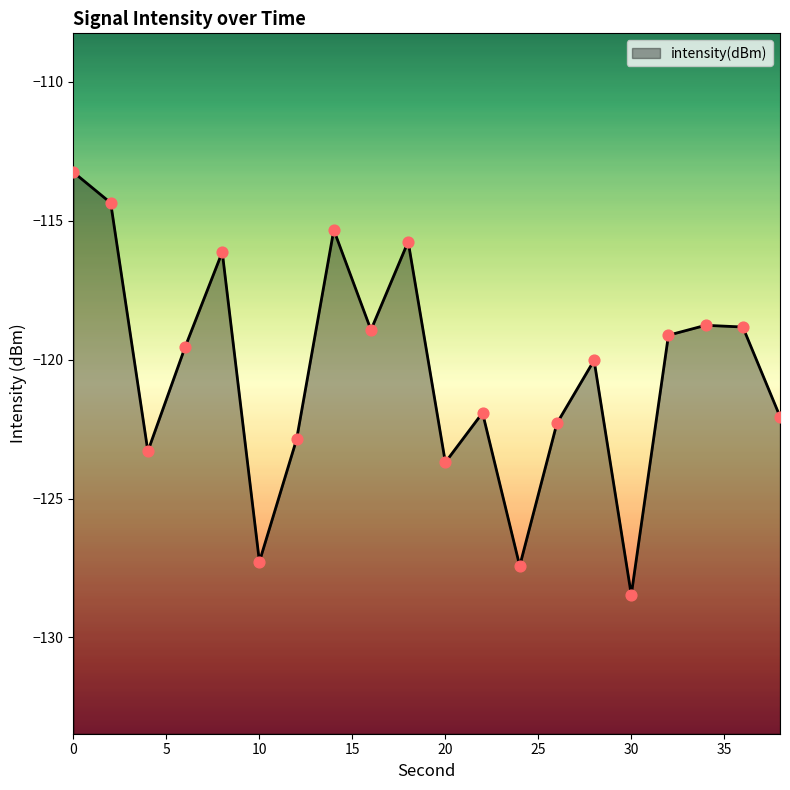

Which has a higher value, 24 or 2?

2